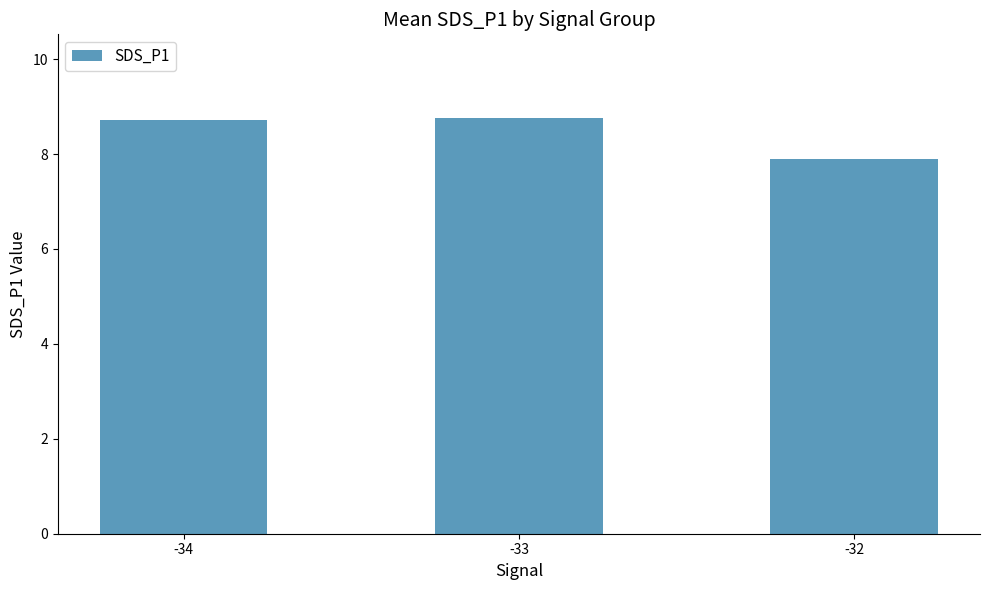

The chart shows a value of 4.8 at -34. True or false?

False